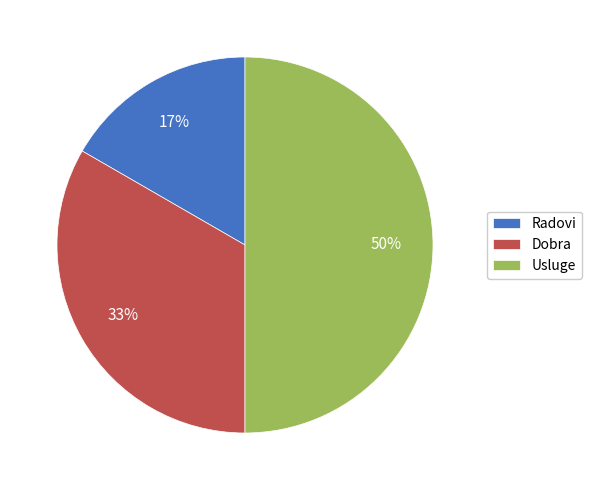

The Dobra slice represents 40% of the pie. True or false?

False